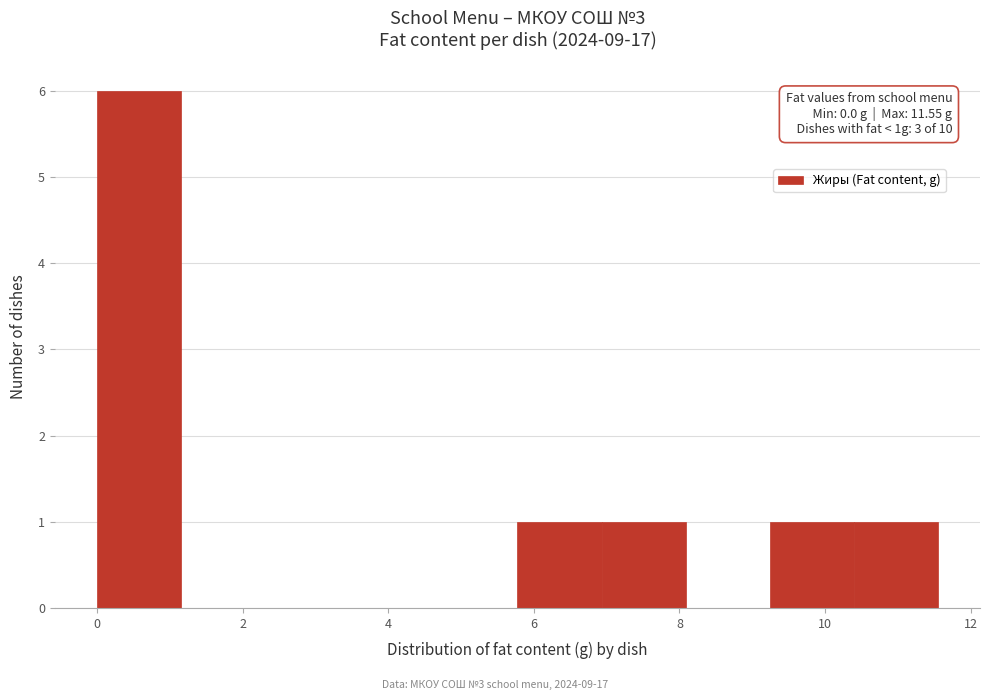

Over which range of the x-axis is the bar tallest?

0.0 to 1.2